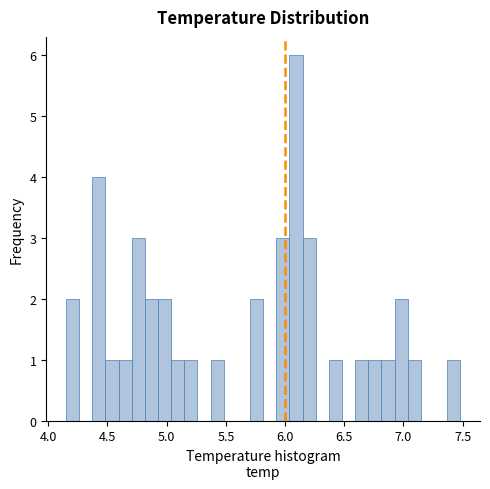

Around what value on the x-axis is the tallest bar? Give the approximate position of its centre, as read against the axis.

6.10